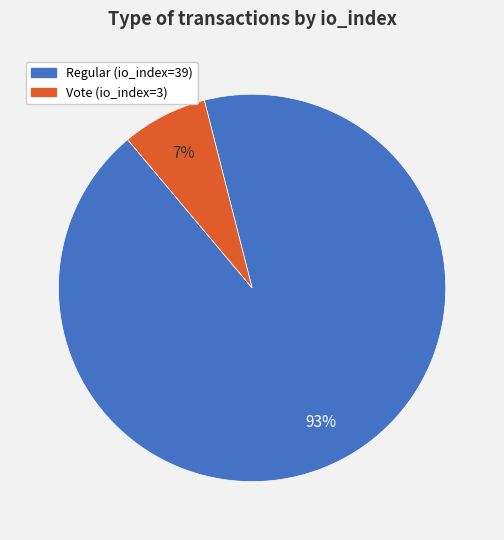

How many slices are in this pie chart?

2